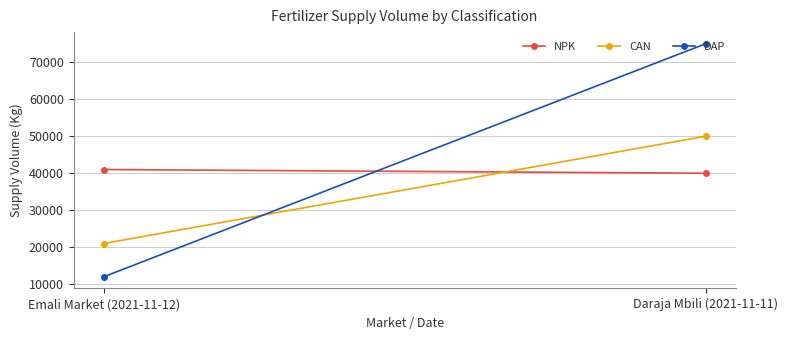

Count the DAP values in the range 12000 to 75000.

2